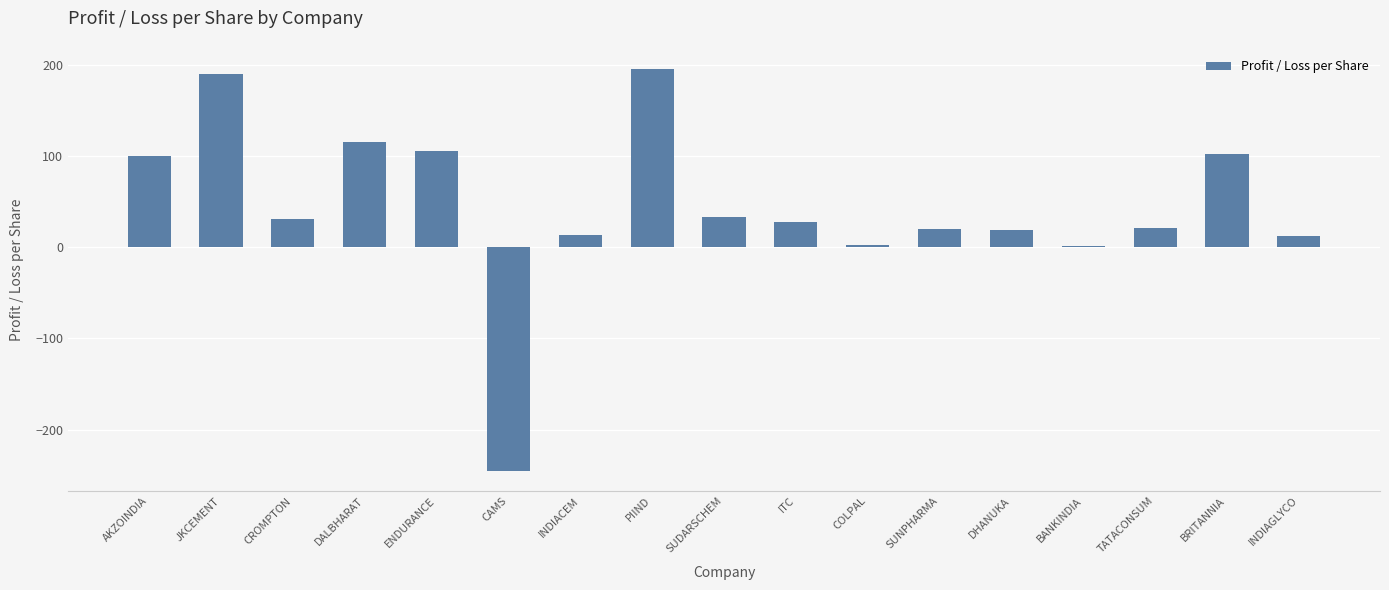

The value at SUNPHARMA is 20.0. True or false?

True